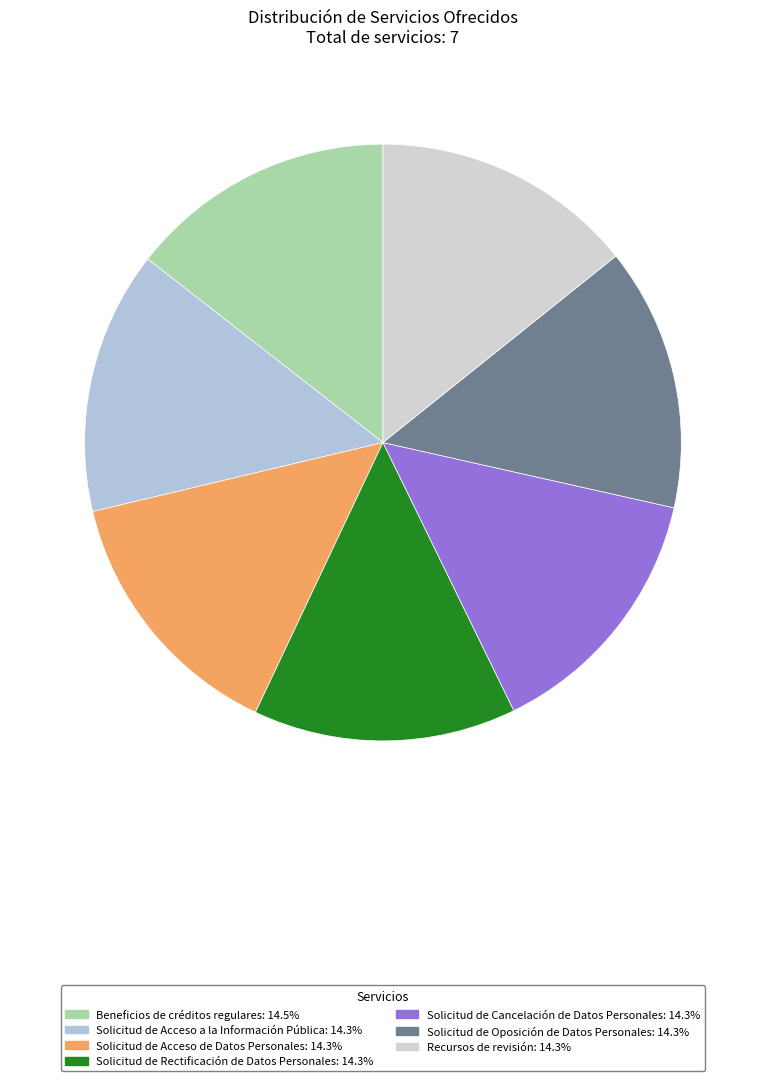

True or false: Solicitud de Acceso de Datos Personales accounts for 28% of the total.

False